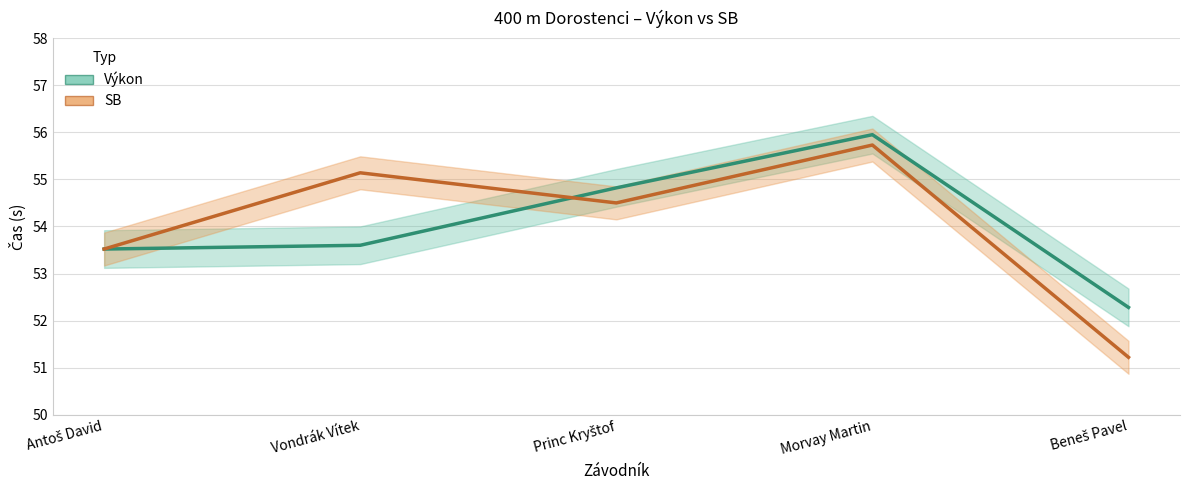

Rank the series by their average value, from highest to lowest.

Výkon, SB